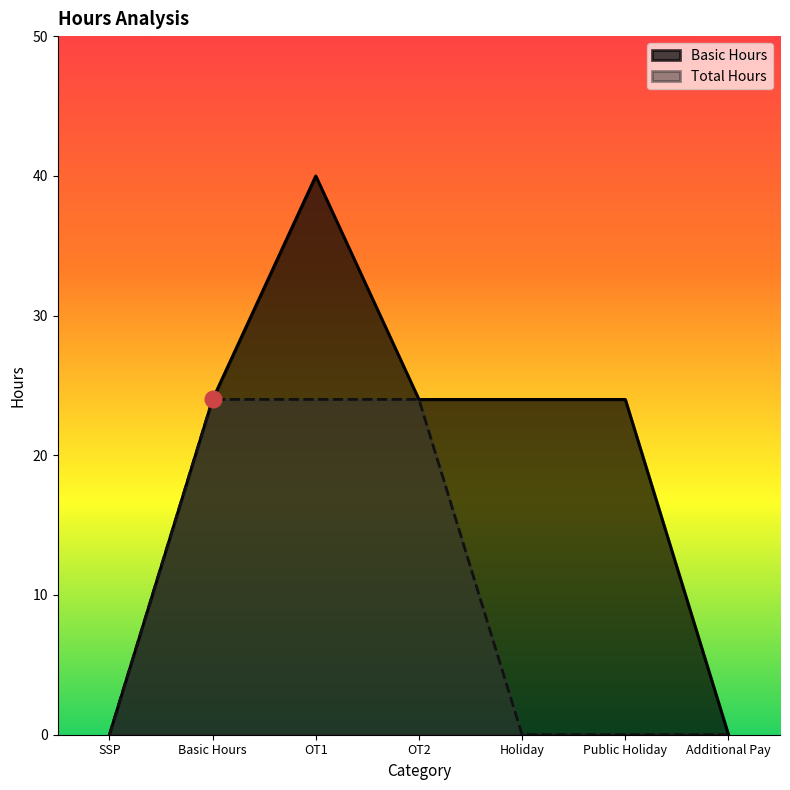

What is the label of the 1st point from the left?

SSP